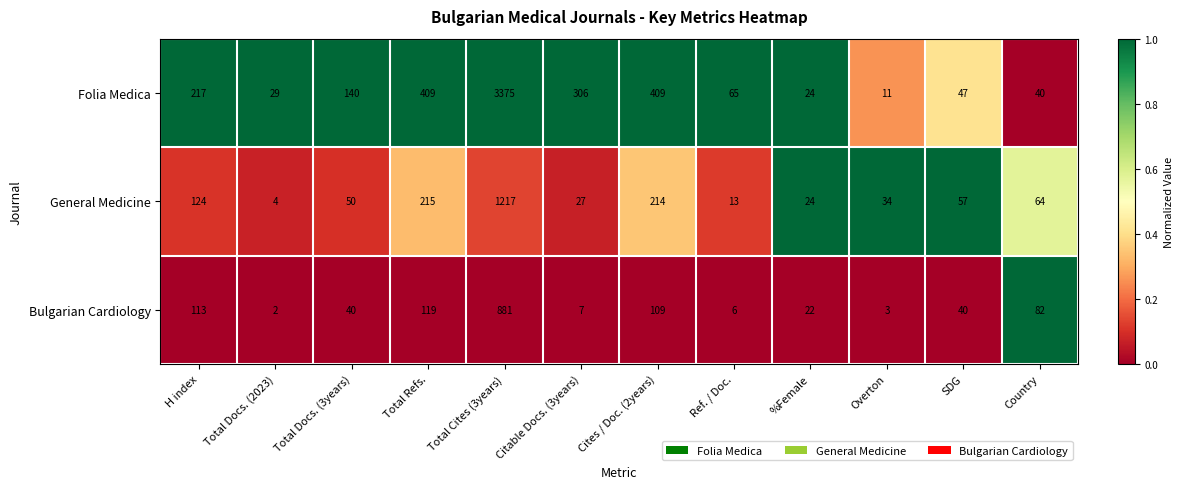

Which series has the largest total across all categories?

Folia Medica